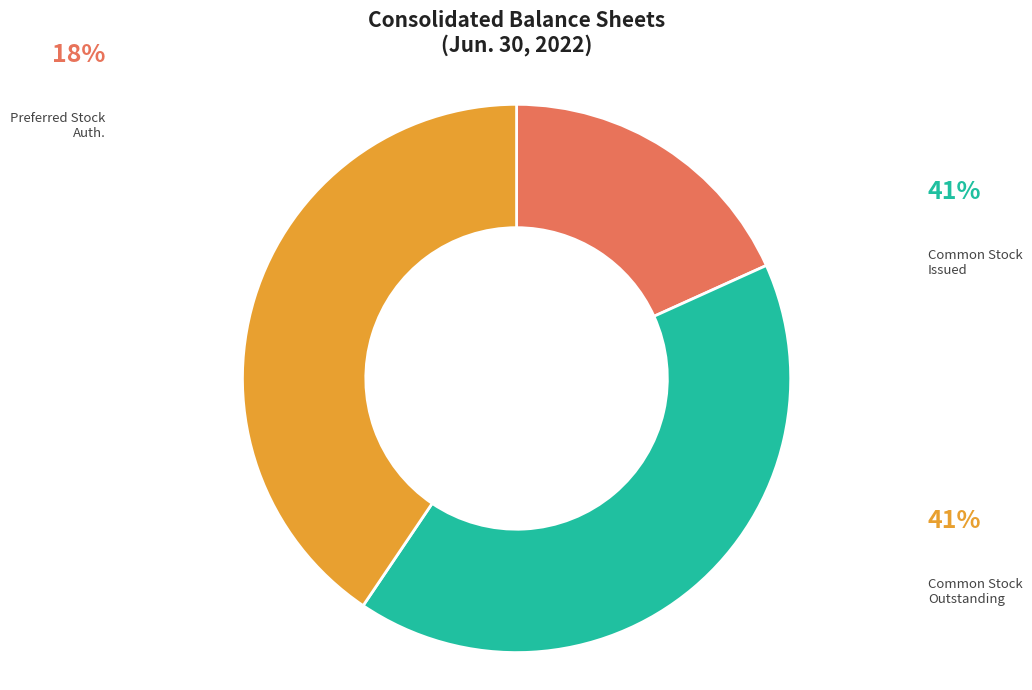

Does any single category account for the majority?

No